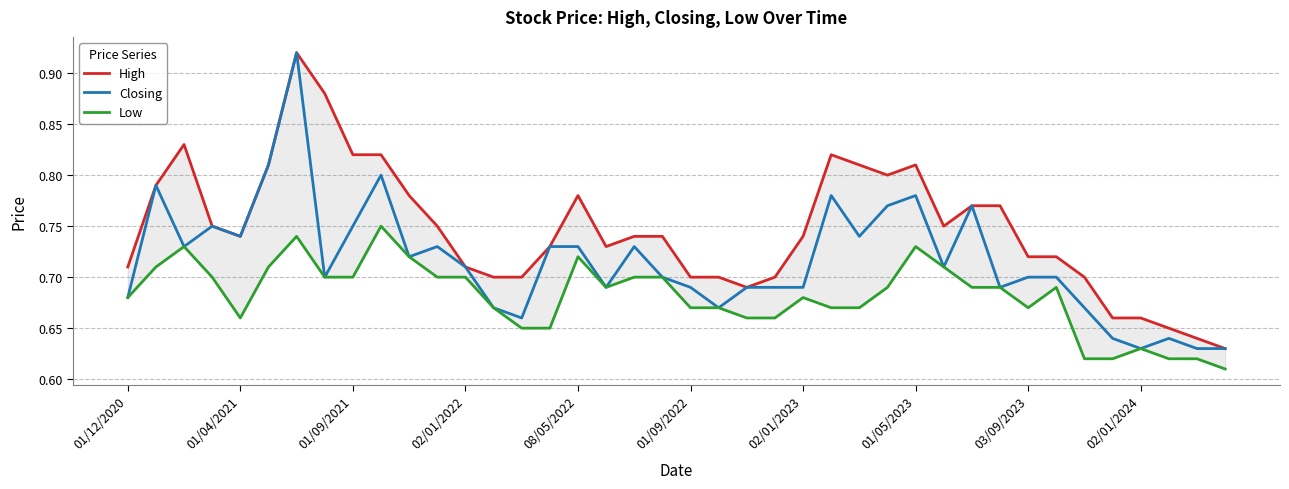

Is it true that Closing equals 0.9 at 02/01/2024?

False